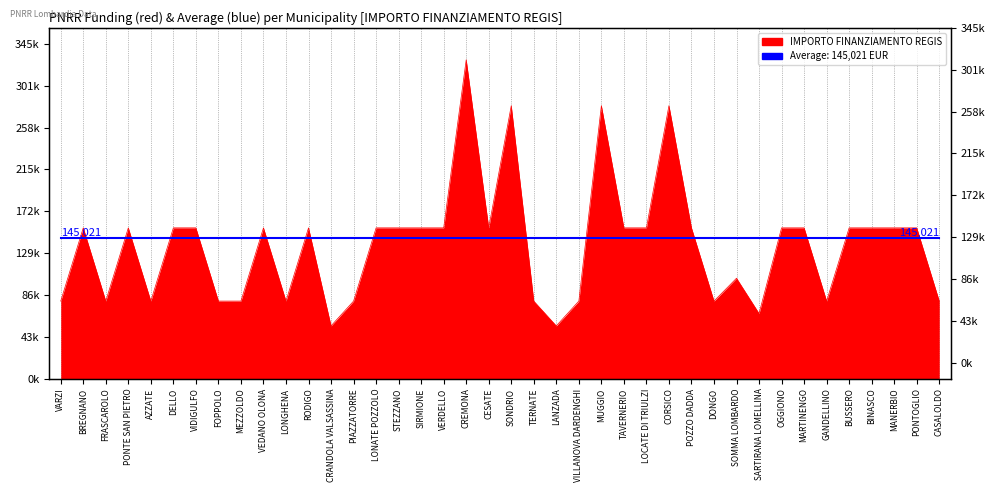

Reading left to right, what are all the values shown in this chart?

79922	155234	79922	155234	79922	155234	155234	79922	79922	155234	79922	155234	54412	79922	155234	155234	155234	155234	328160	155234	280932	79922	54412	79922	280932	155234	155234	280932	155234	79922	103444	67167	155234	155234	79922	155234	155234	155234	155234	79922